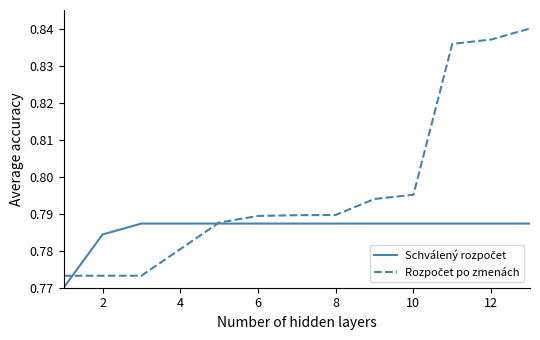

Count the number of data series in this chart.

2